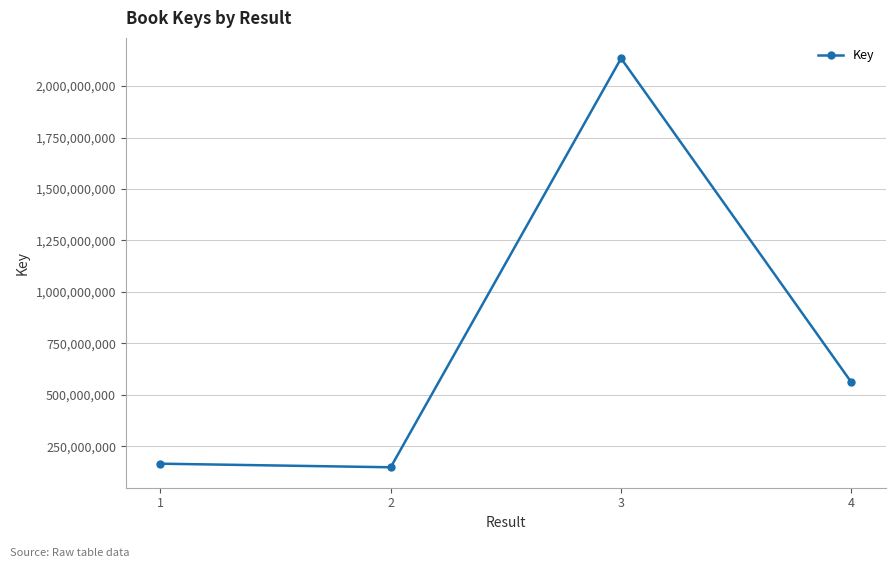

What is the value of the 2nd point from the left?

147853017